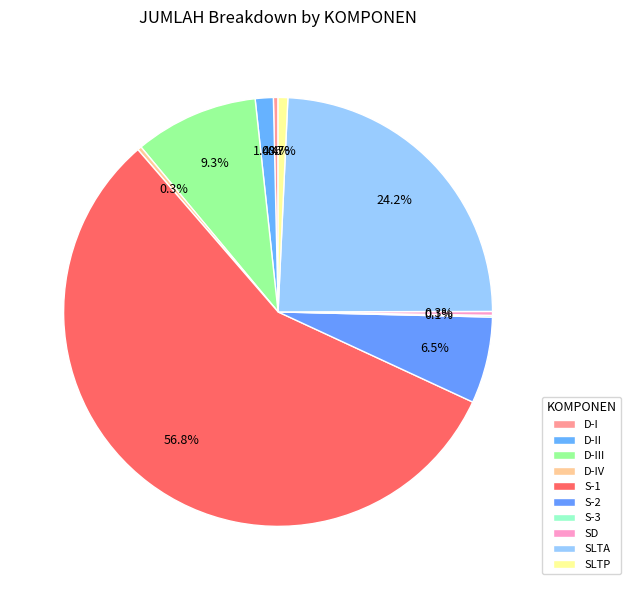

Count the number of slices in the pie.

10